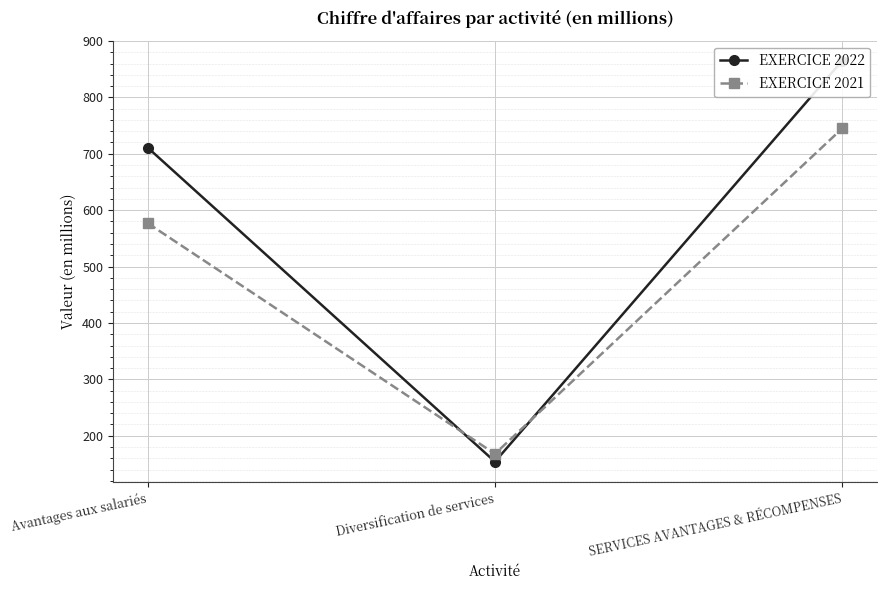

Which series has the largest total across all categories?

EXERCICE 2022